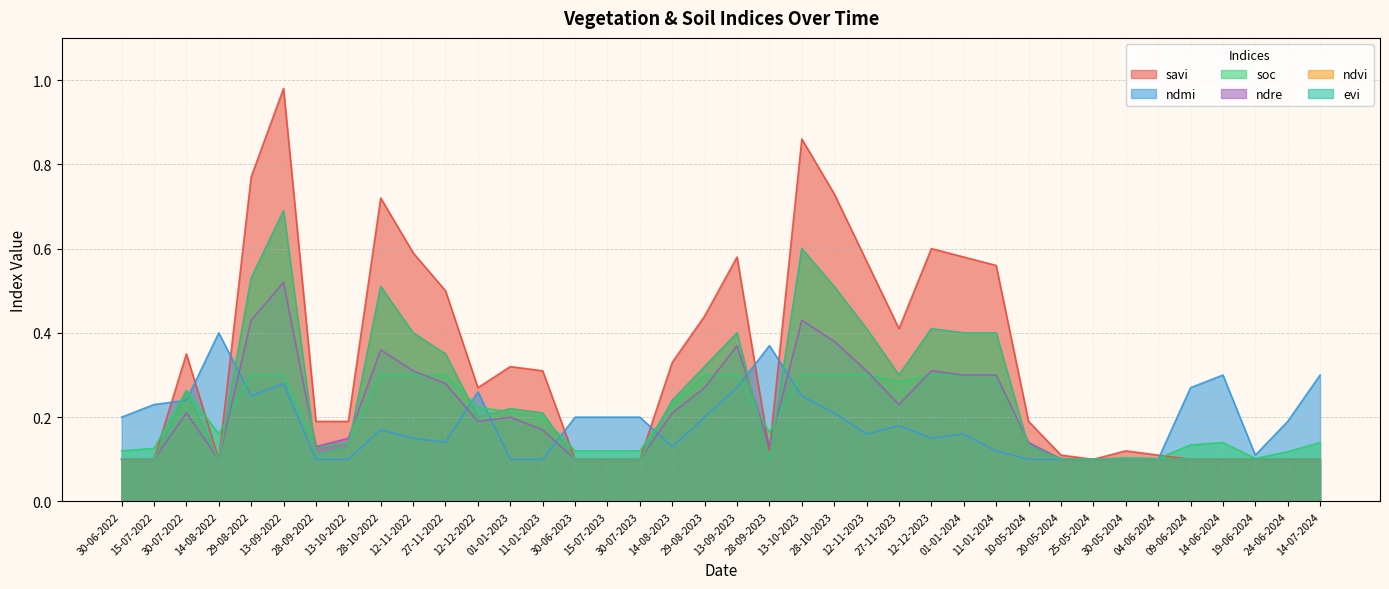

Which category has the lowest value across all series?

30-06-2022